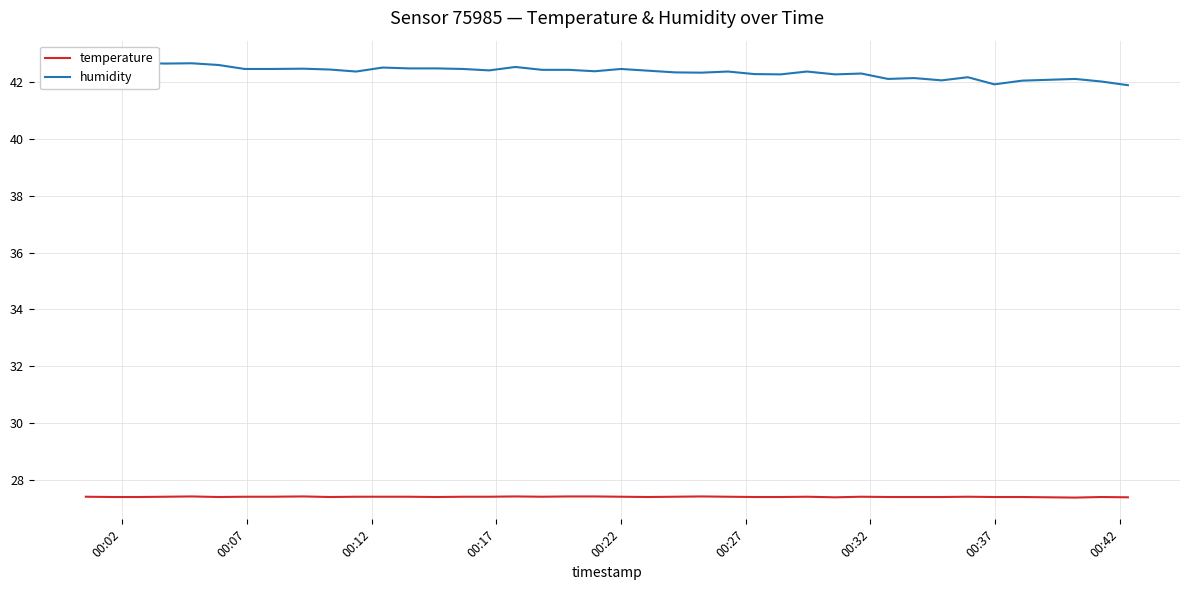

What is the minimum value for temperature?

27.4